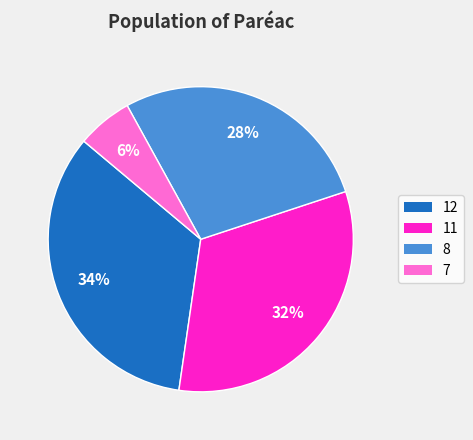

To the nearest percent, what is the difference between the 8 and 11 slice percentages?

4%